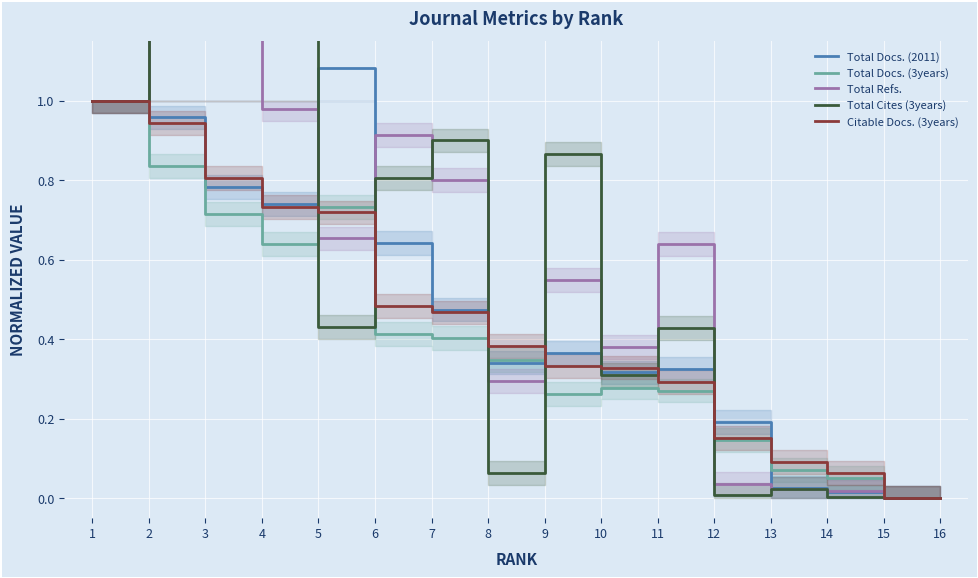

Which category has the lowest value across all series?

15